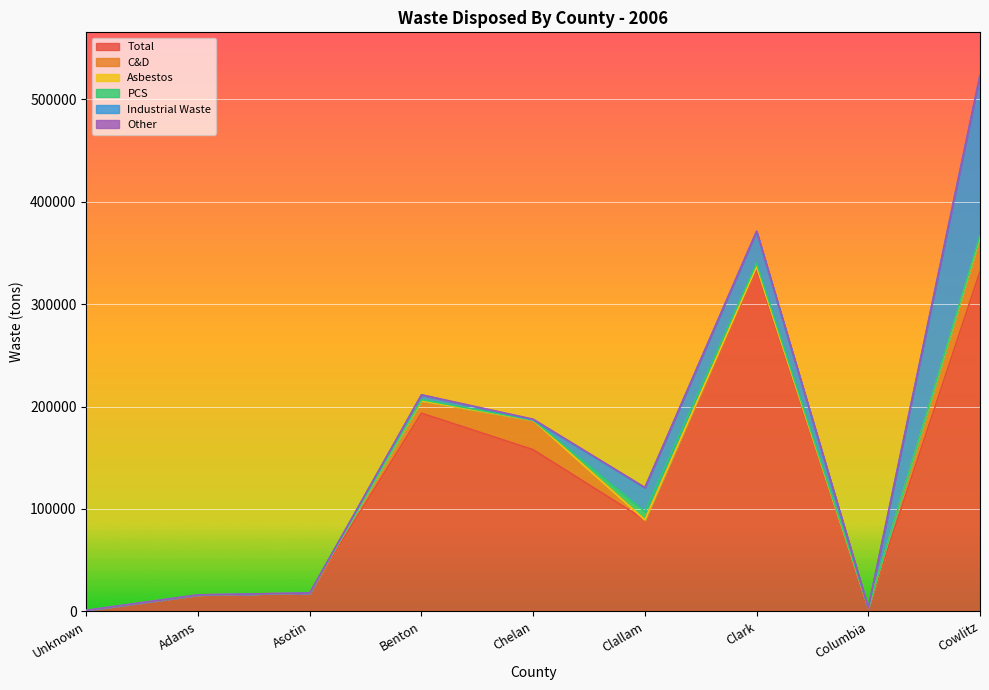

In Asbestos, how many points are lower than both neighbors (excluding endpoints)?

1